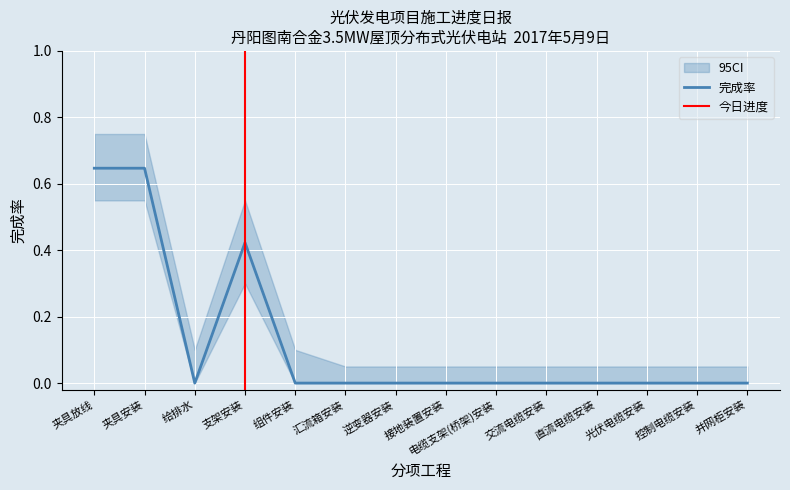

The value at 夹具放线 is 0.6. True or false?

True